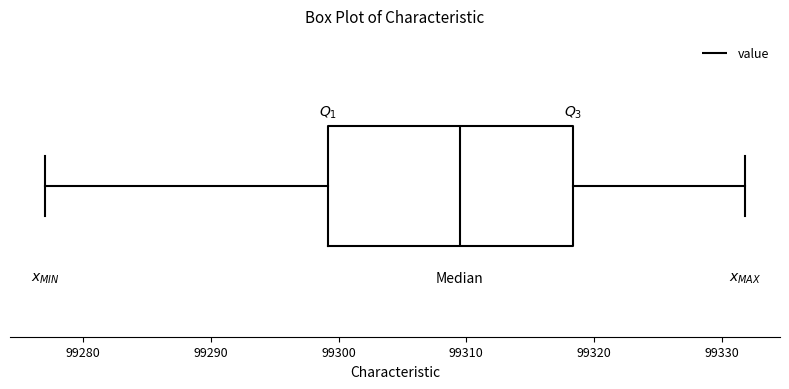

Read this box plot against the x-axis: the position of the median line, the range covered by the box, and the ends of both whiskers. The values are not printed on the chart, so give them approximately, as read against the axis.

median 99310, box 99299 to 99318, whiskers 99277 to 99332